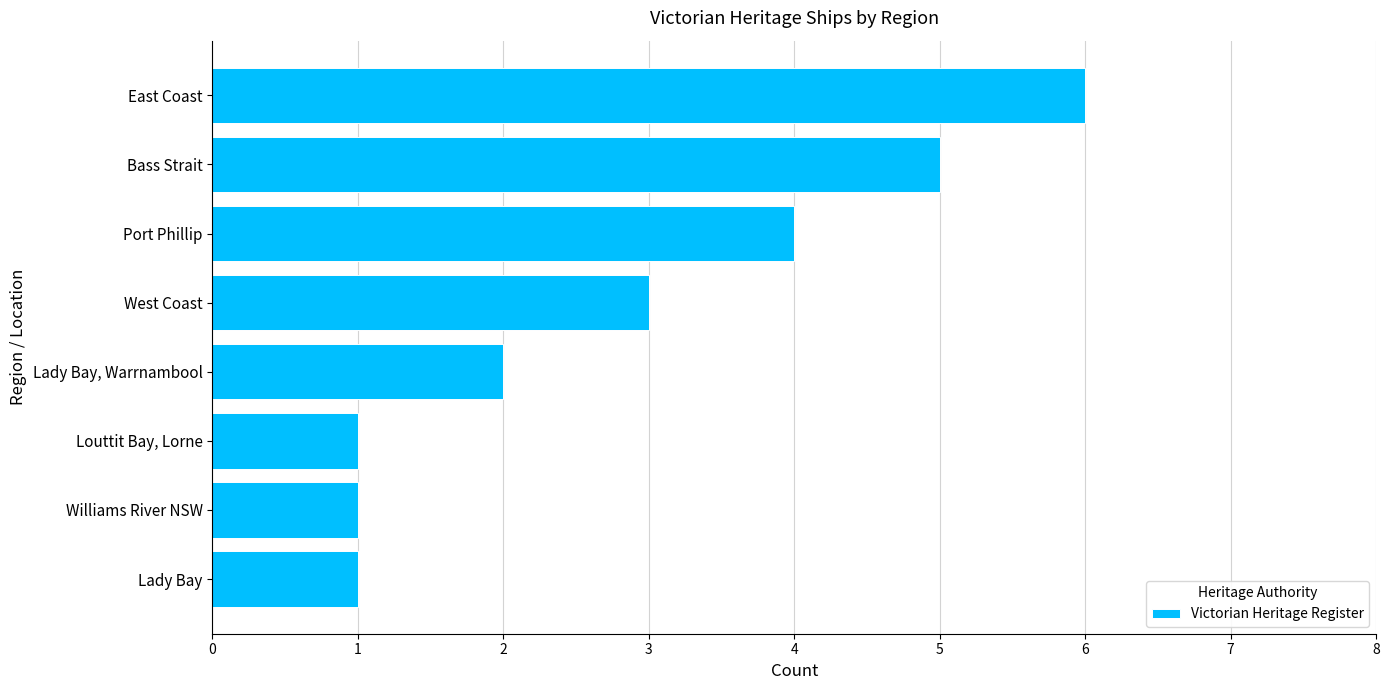

What is the change in value from East Coast to Louttit Bay, Lorne?

-5